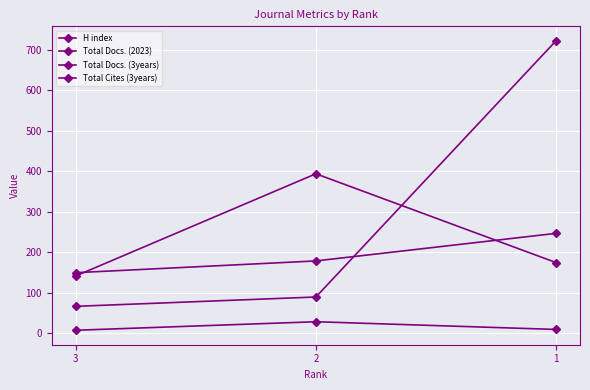

How many data points in Total Docs. (3years) are less than 179?

1